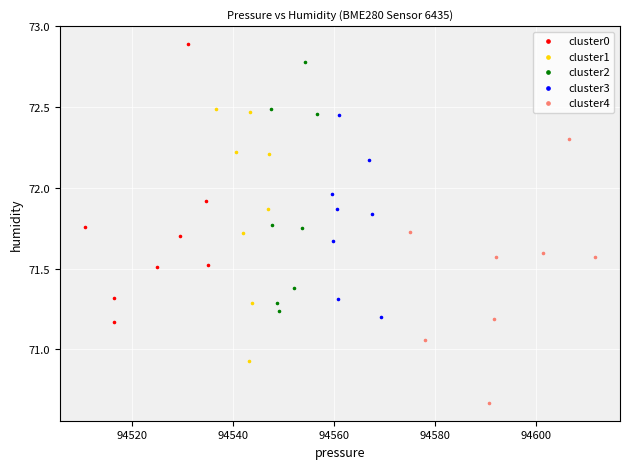

Which series reaches the minimum Y coordinate?

cluster4